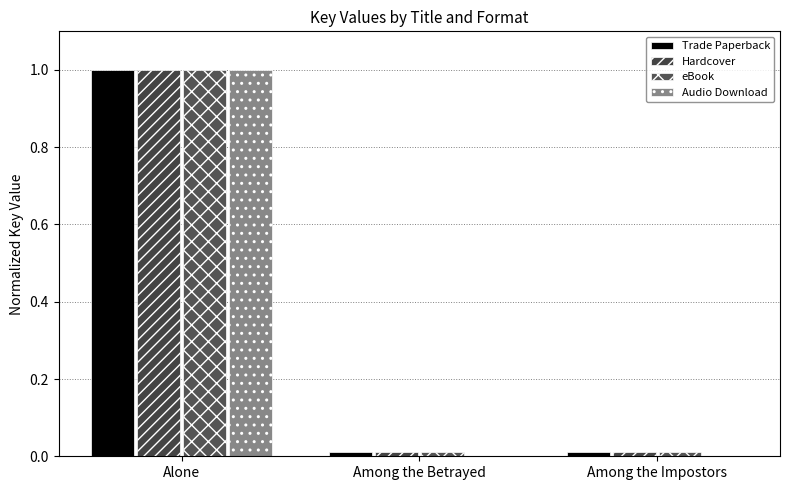

At which category is the sum across all series the highest?

Alone